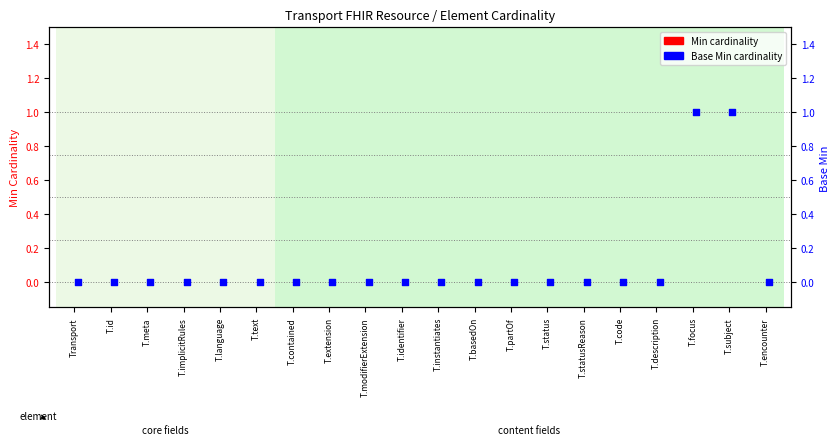

Is the value of Base Min cardinality at T.subject greater than the value of Min cardinality at T.instantiates?

Yes